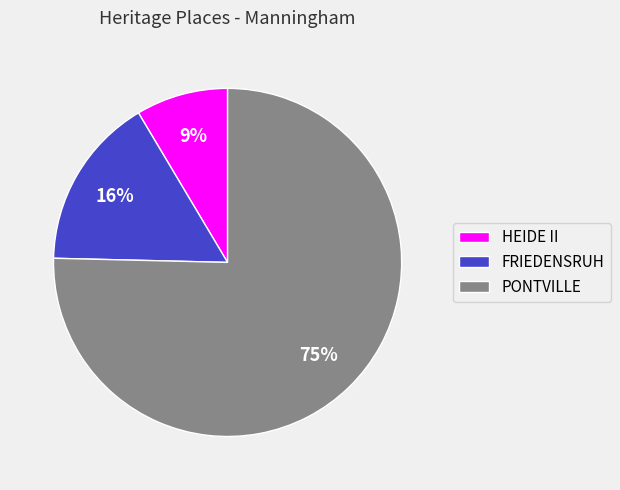

Which category has the smallest portion of the pie?

HEIDE II